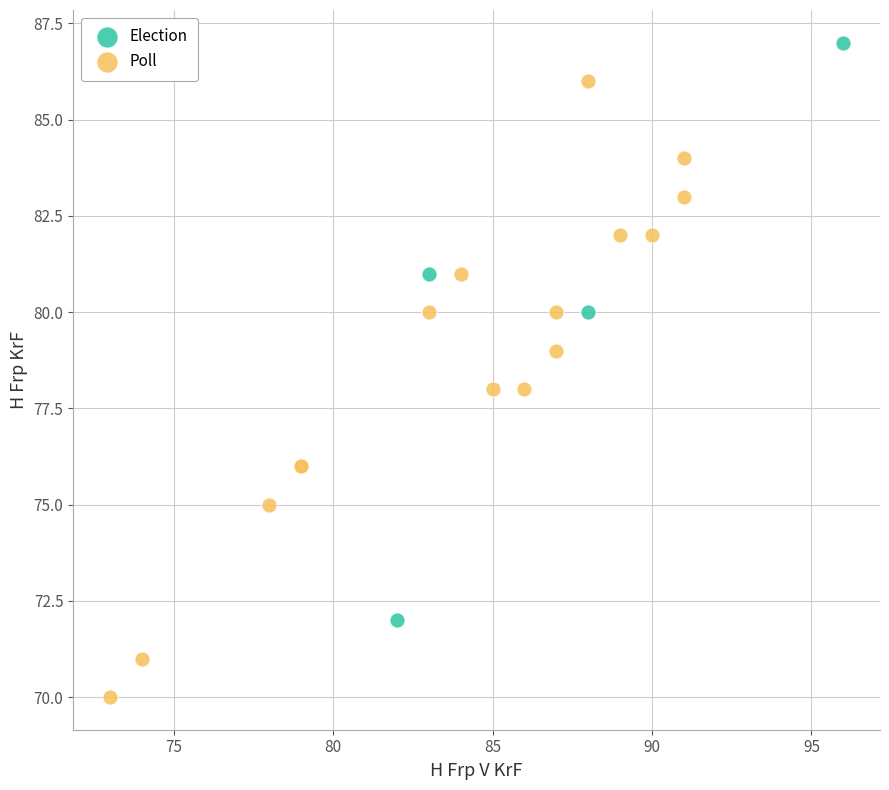

Which series has the largest Y range (max minus min)?

Poll